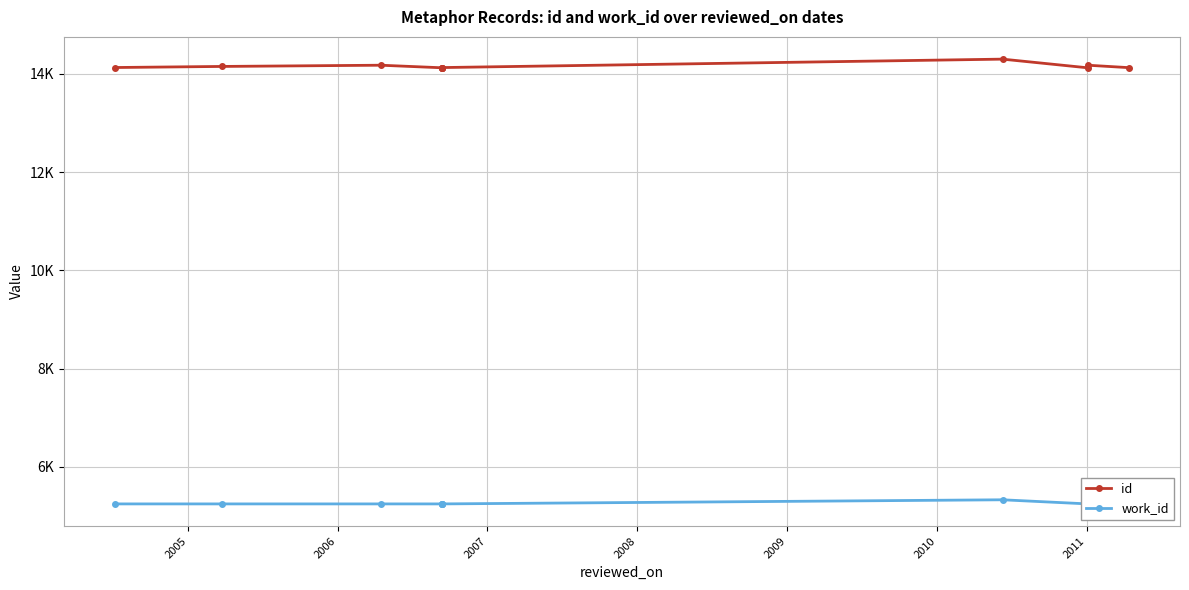

Reading left to right, transcribe all the data shown in this chart.

id: 14131	14153	14178	14126	14127	14129	14130	14302	14125	14178	14128
work_id: 5244	5244	5244	5244	5244	5244	5244	5328	5244	5244	5244